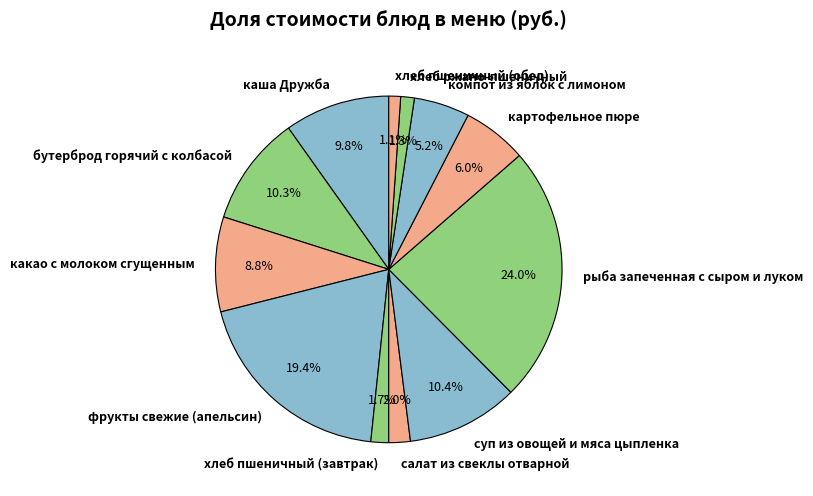

To the nearest percent, what is the average slice percentage?

8%